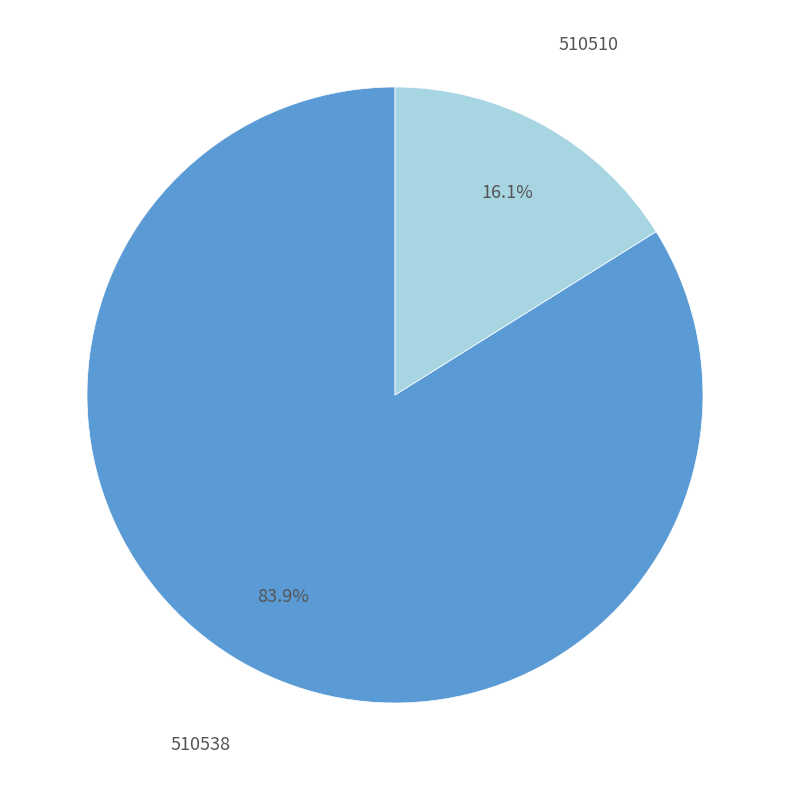

Count the number of slices in the pie.

2